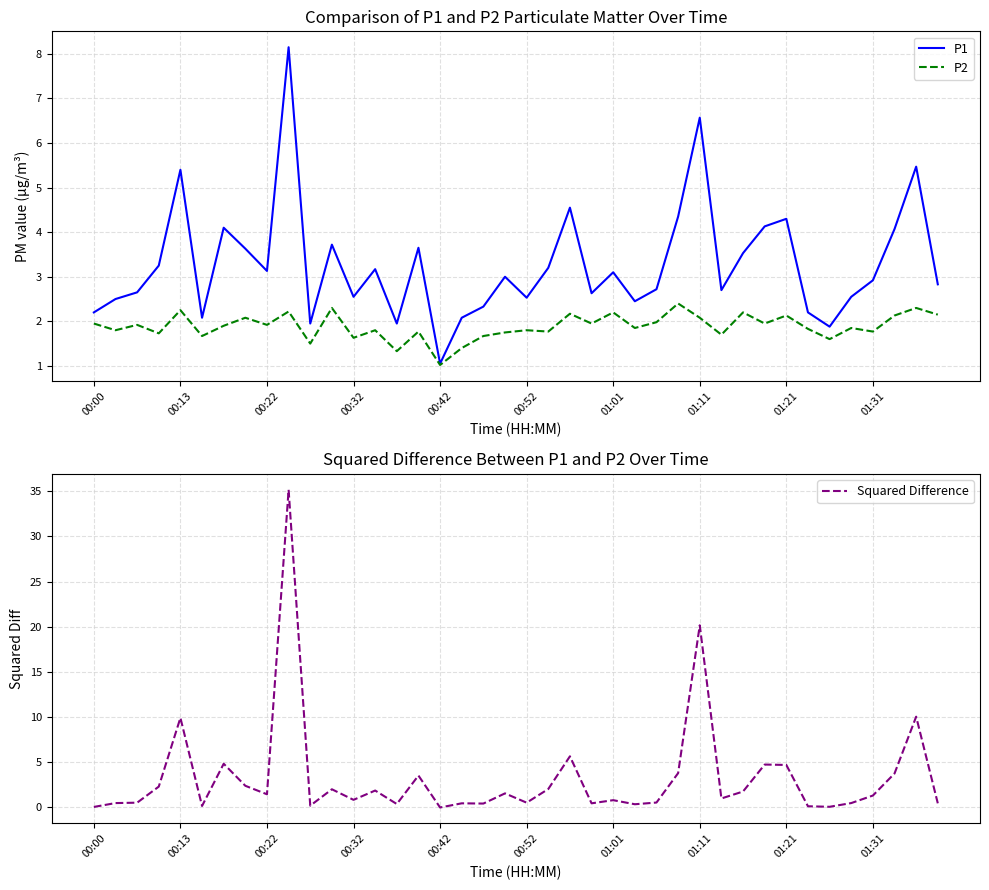

What is the maximum value for P2?

2.4